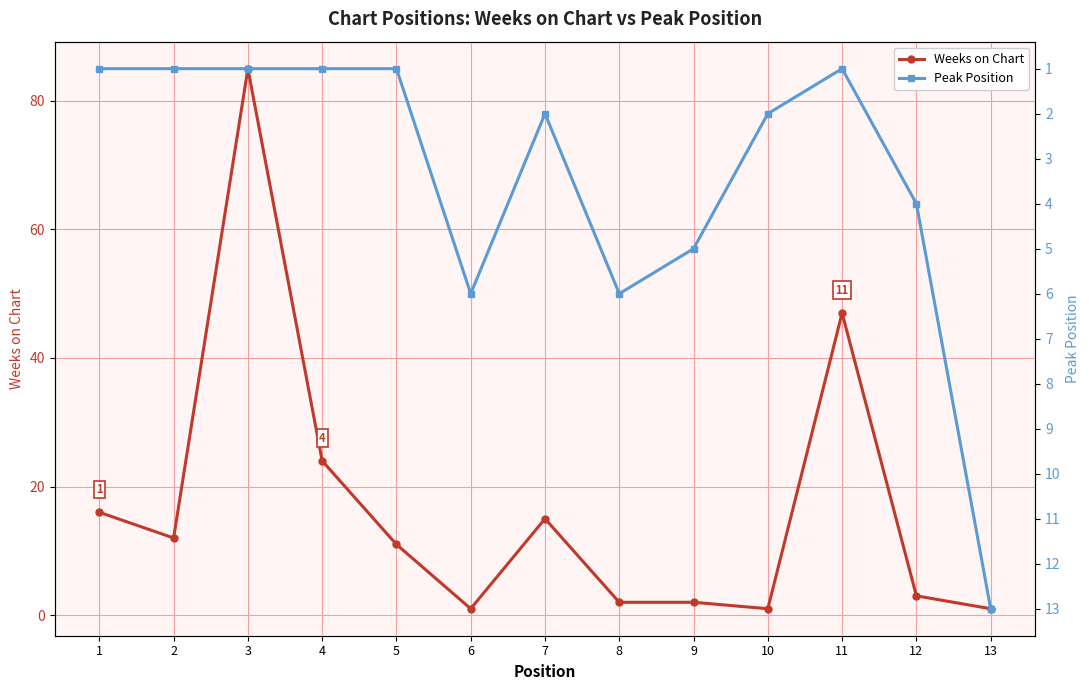

How many intersections are there between Weeks on Chart and Peak Position?

5